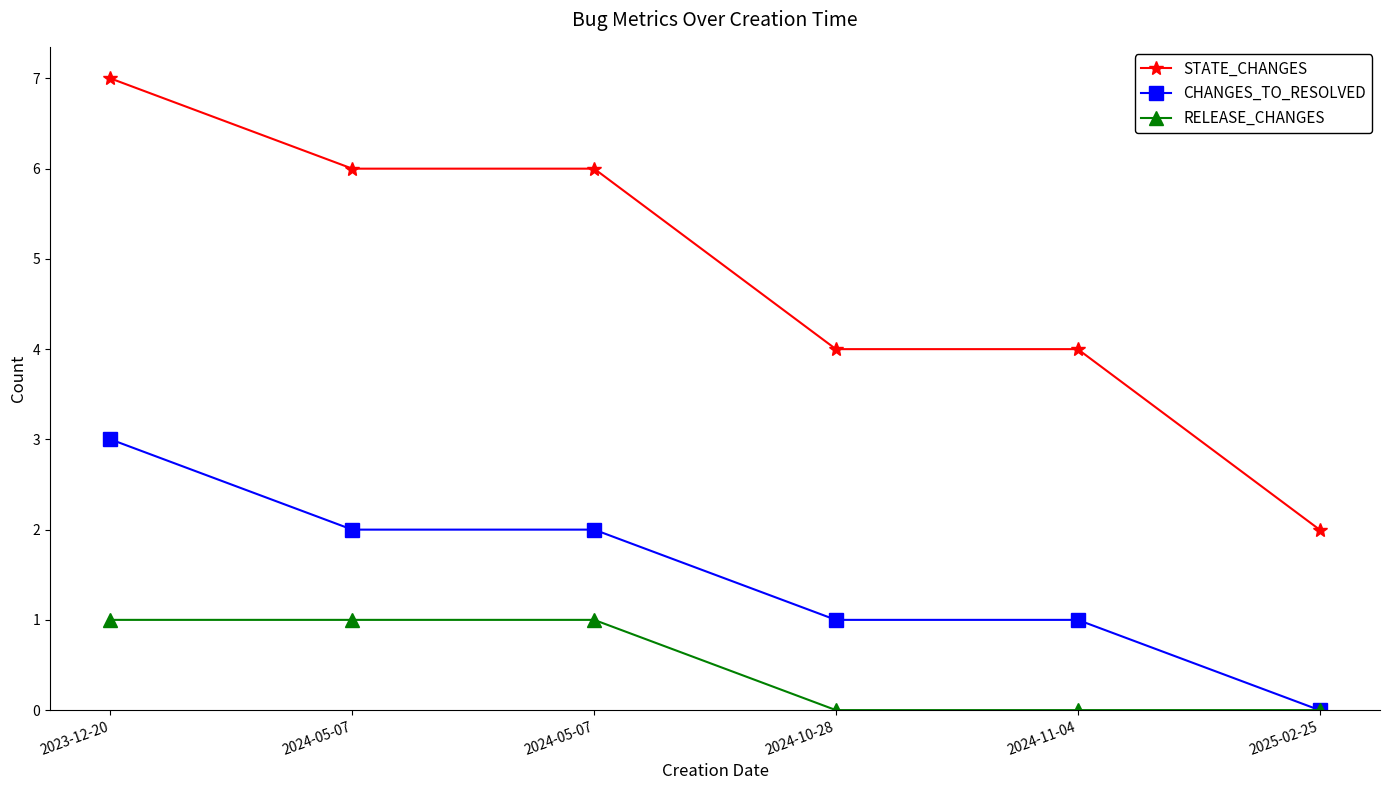

Count the number of data series in this chart.

3